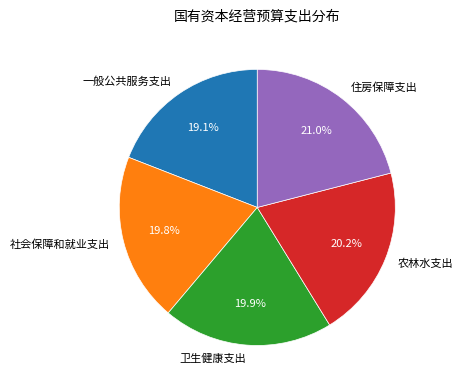

To the nearest percent, what is the combined percentage of 社会保障和就业支出 and 一般公共服务支出?

39%